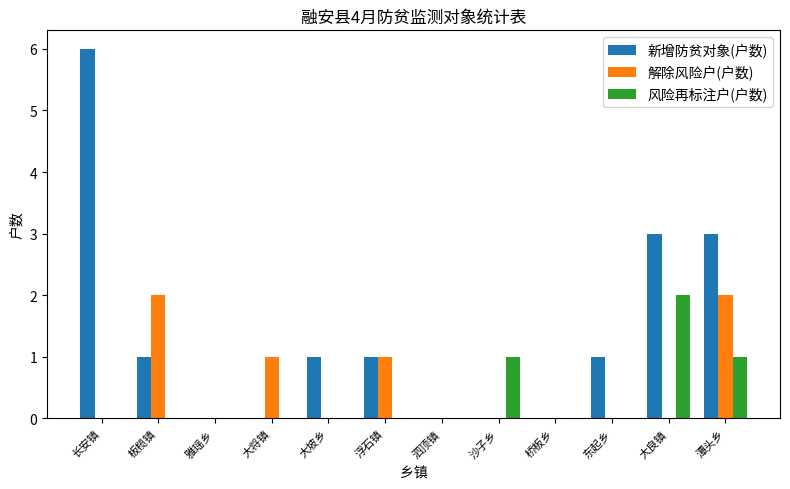

What is the sum of all 新增防贫对象(户数) values?

16